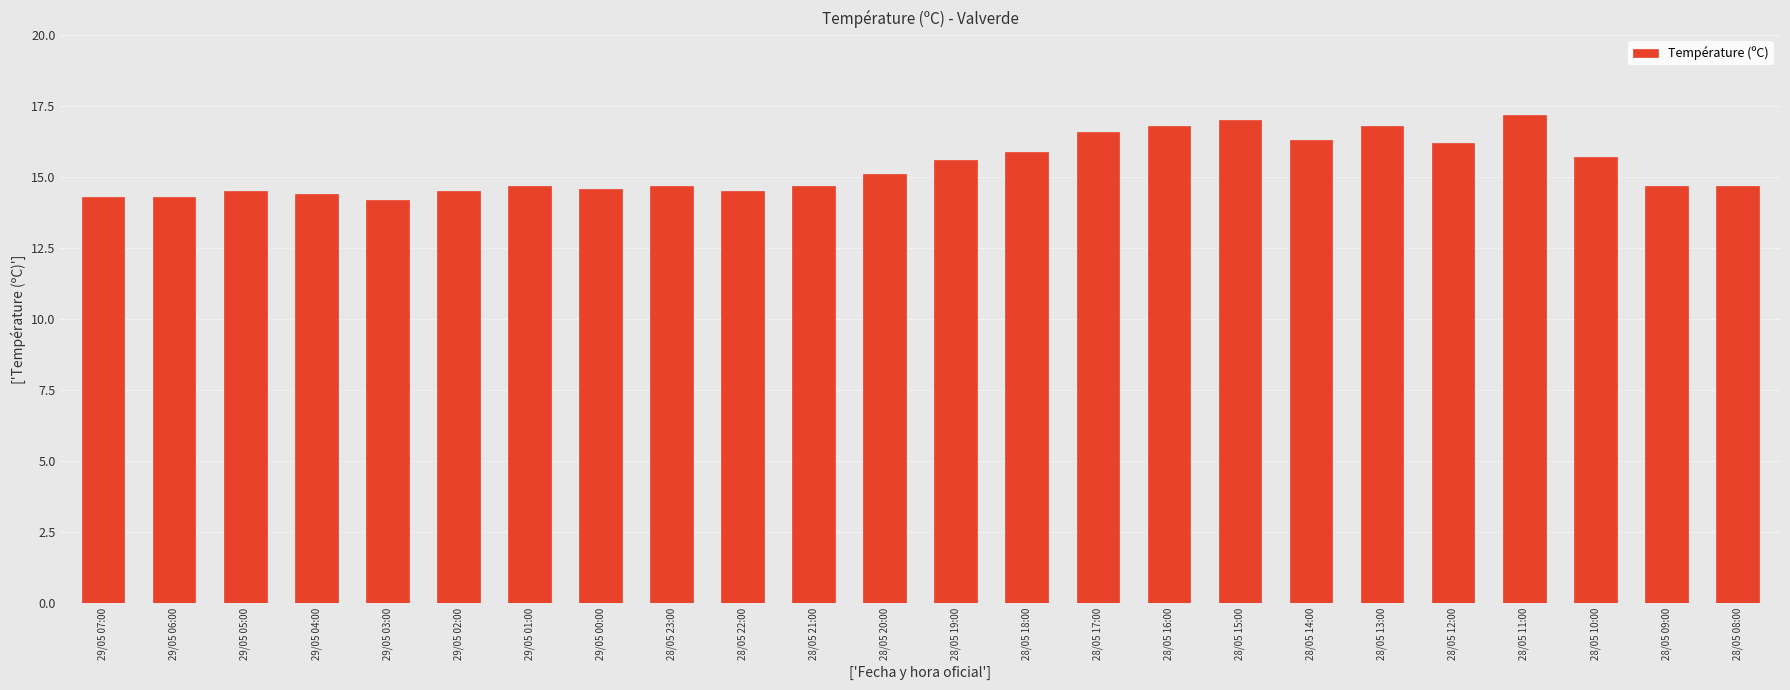

What position from the left is 29/05 03:00?

5